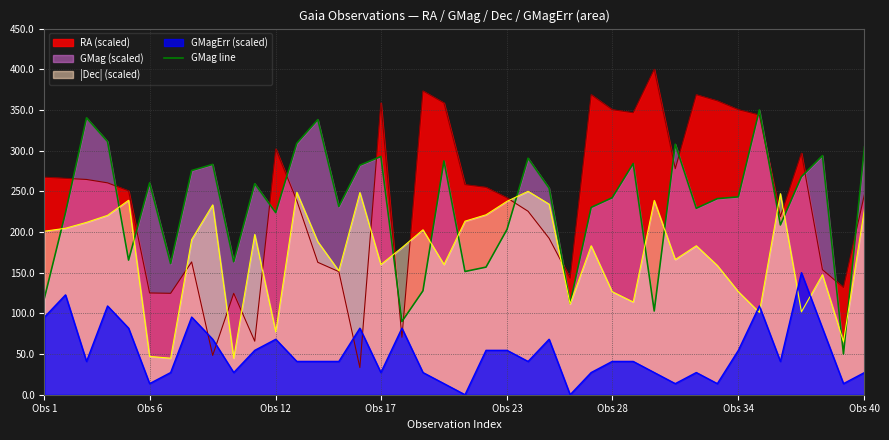

Is it true that RA (scaled) equals 246.5 at Obs 40?

True